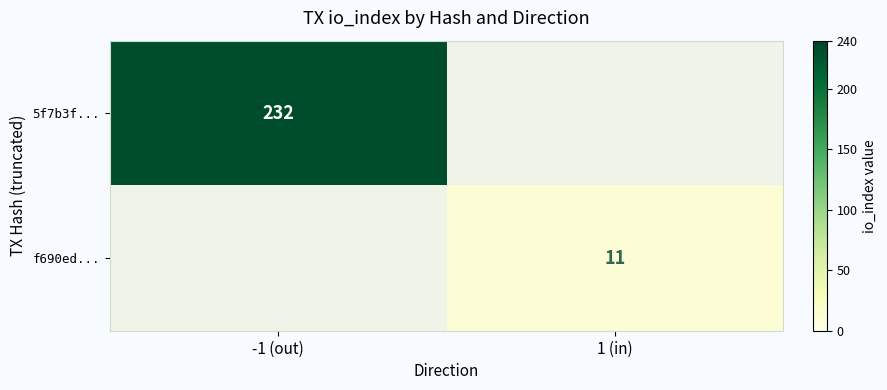

Is it true that 5f7b3f... equals 107 at -1 (out)?

False